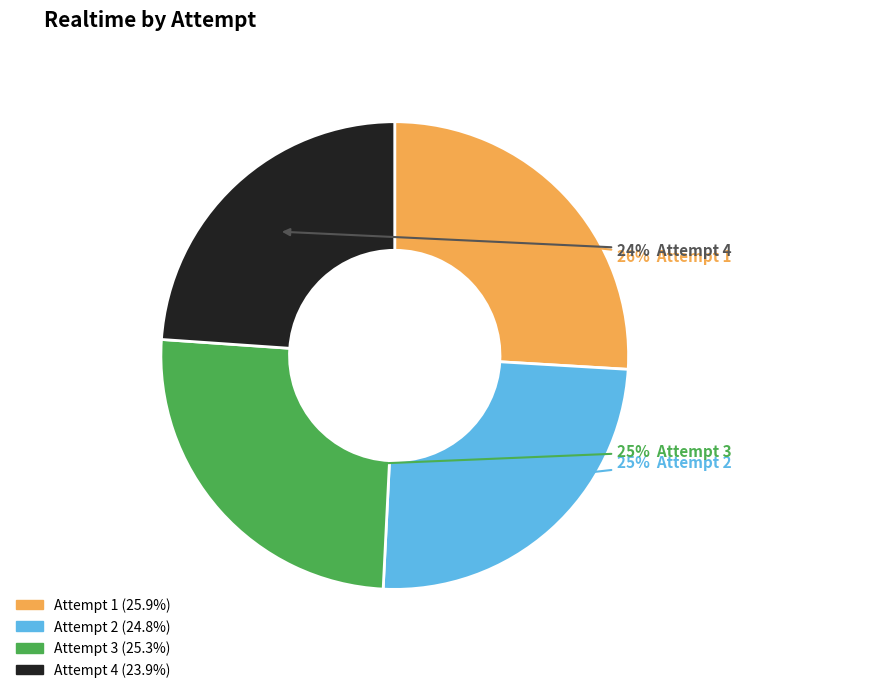

To the nearest percent, what is the difference between the largest and smallest slice percentages?

2%